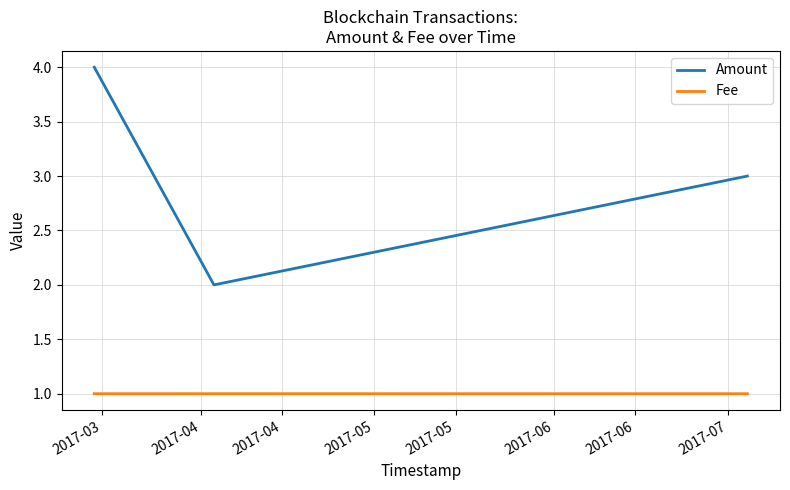

What is the sum of all Amount values?

9.0